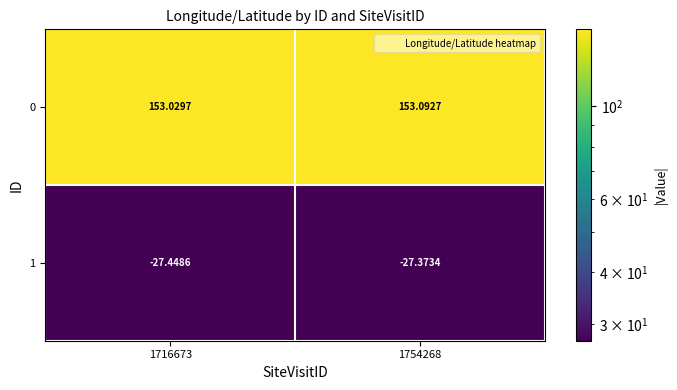

Is the value of 1 at 1716673 greater than the value of 0 at 1716673?

No